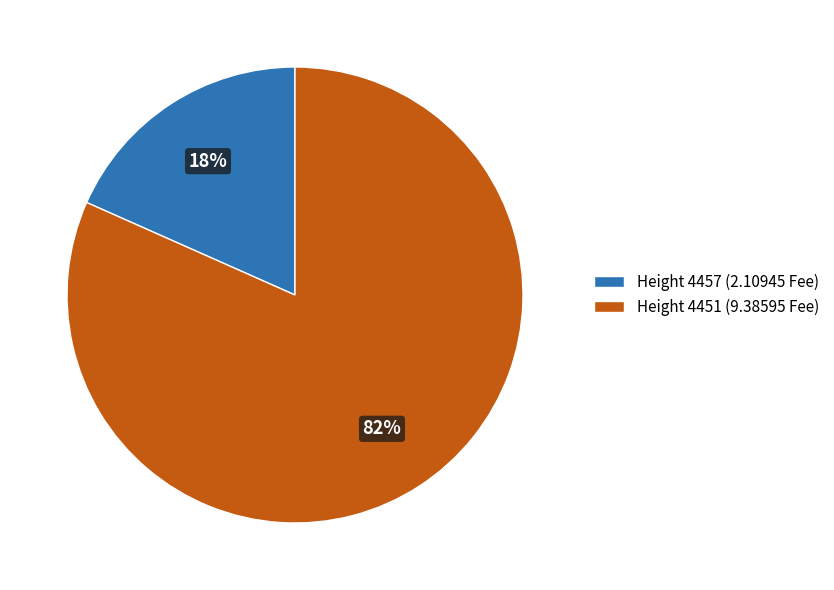

Which has a higher value, Height 4457 or Height 4451?

Height 4451